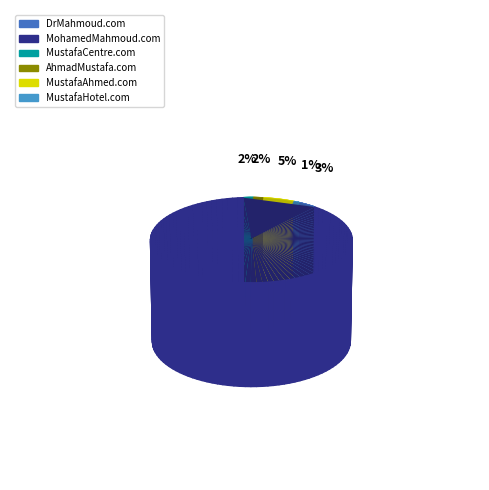

The MustafaAhmed.com slice represents 14% of the pie. True or false?

False